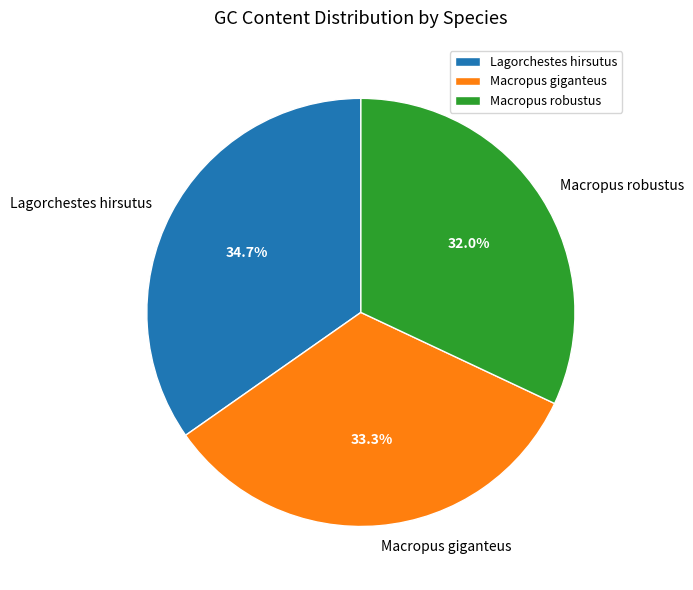

What percentage do Macropus robustus and Macropus giganteus together represent?

65.3%